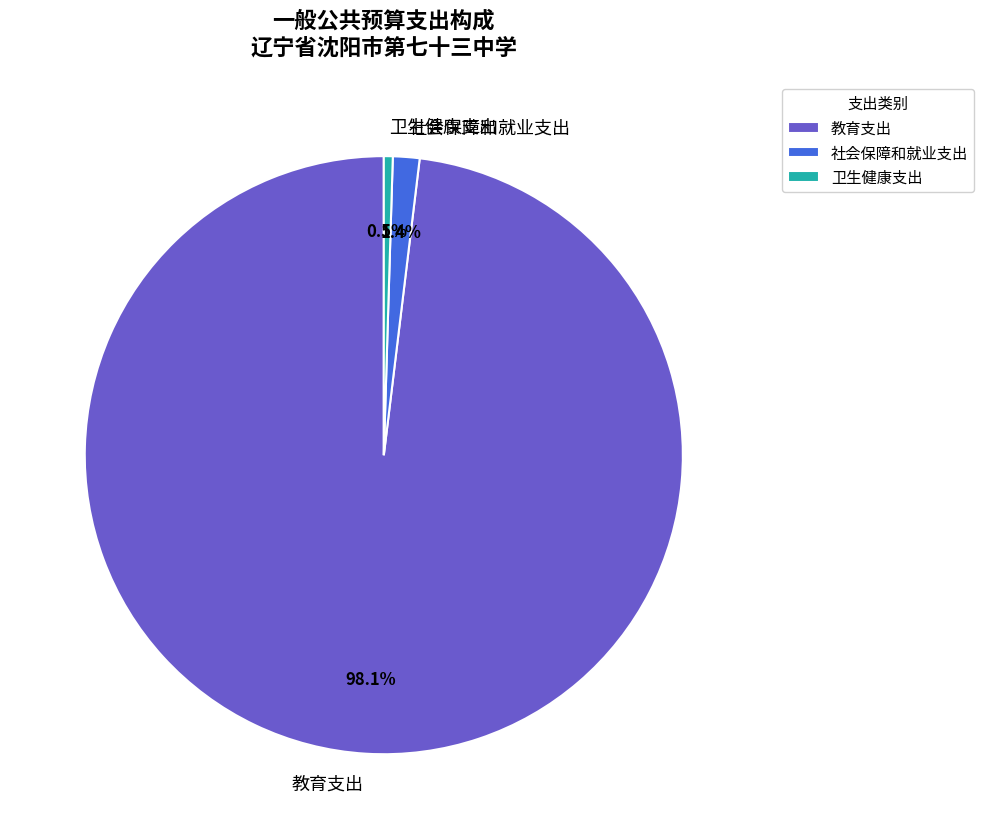

Is there a majority slice in this chart?

Yes